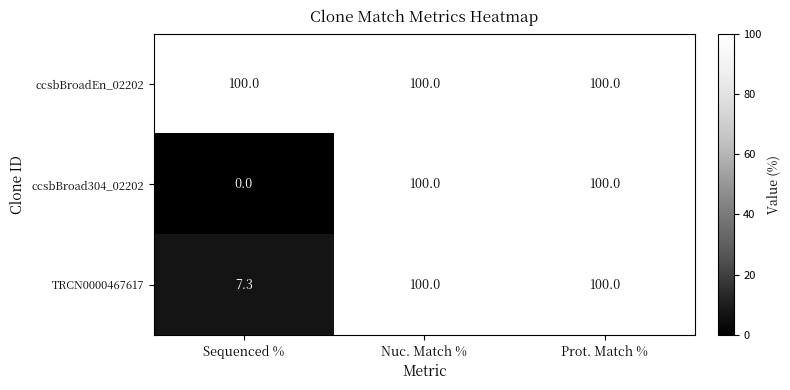

True or false: ccsbBroad304_02202 has a value of 100.0 at Prot. Match %.

True